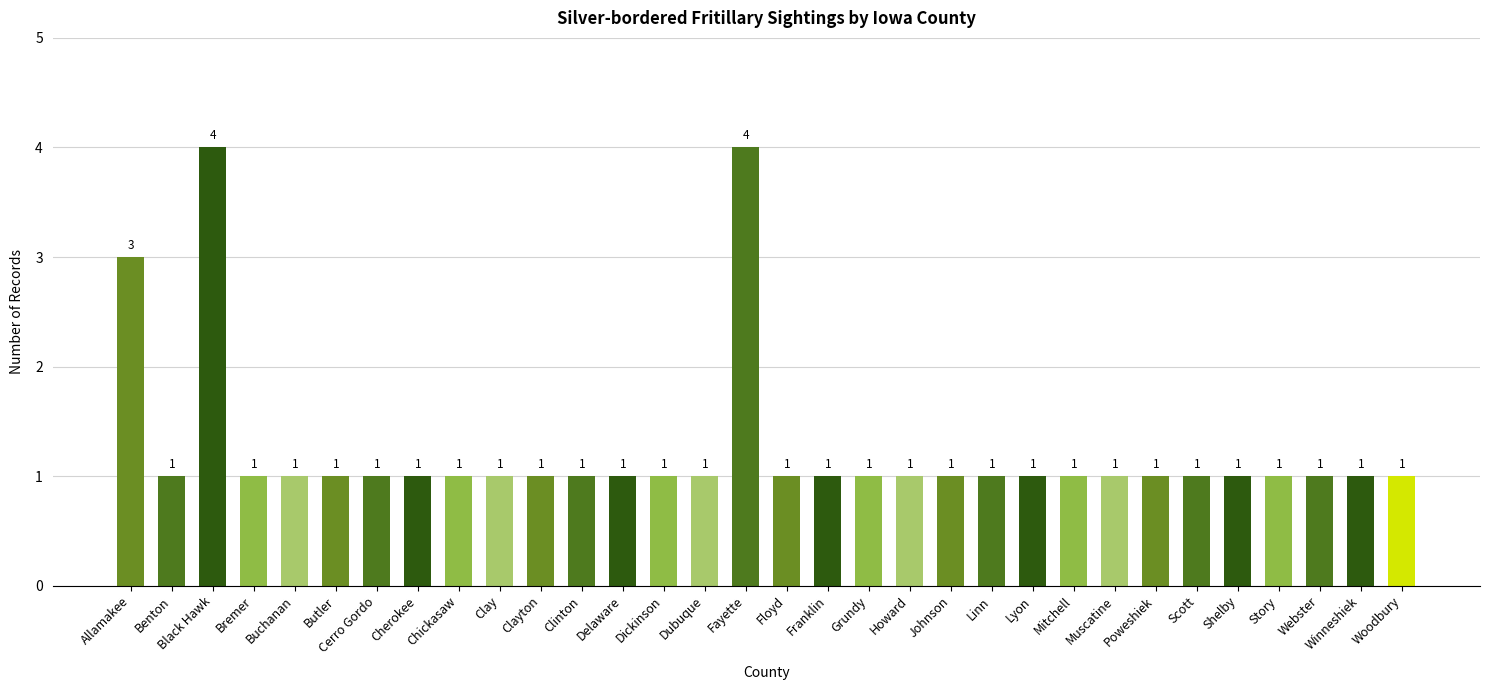

What is the average value?

1